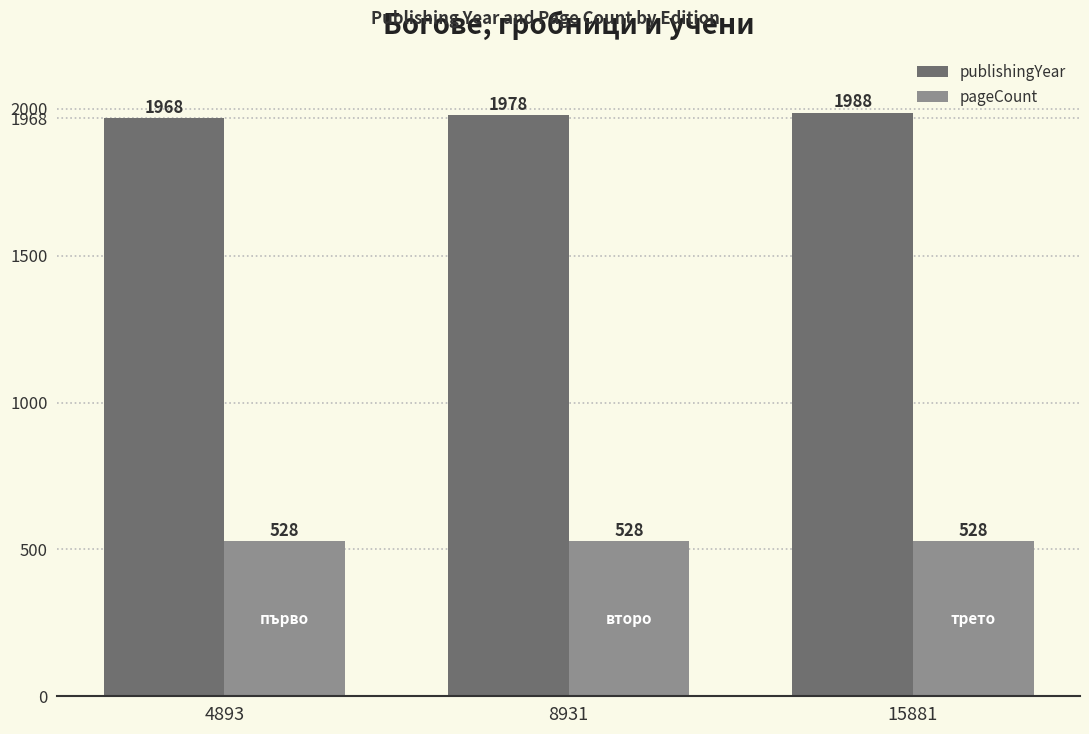

Rank the categories by publishingYear value from highest to lowest.

15881, 8931, 4893